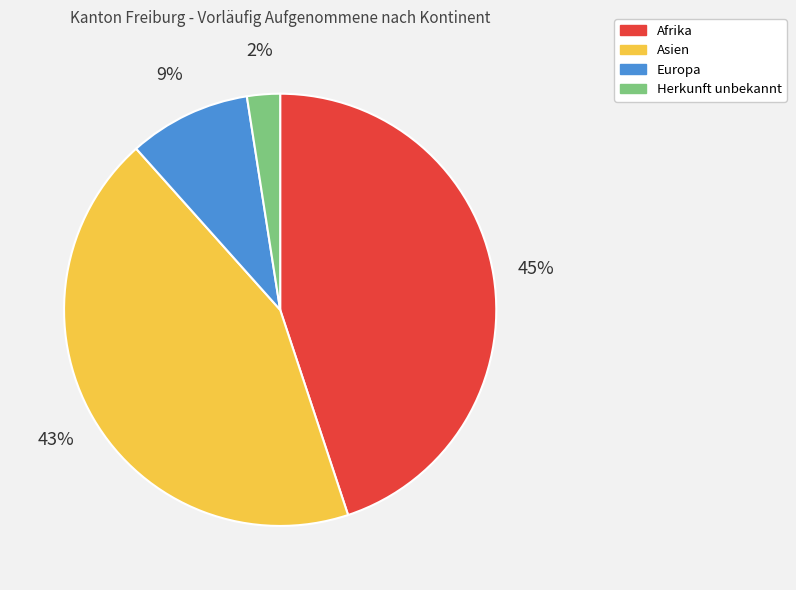

Which has a higher value, Europa or Afrika?

Afrika